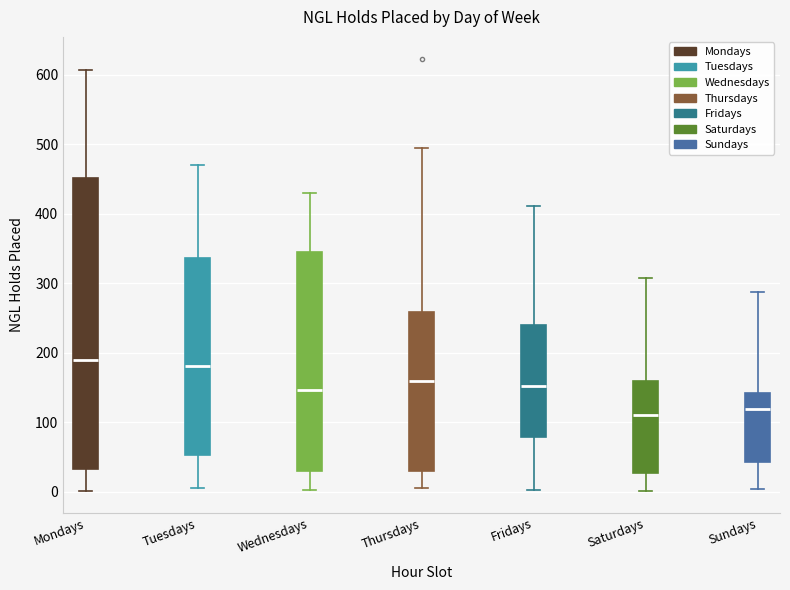

Reading left to right, transcribe this box plot: for each box, give where its median line is, the range the box spans, and where its two whiskers end, as read against the y-axis. The values are not printed on the chart, so give them approximately, as read against the axis.

Mondays: median 190, box 30 to 450, whiskers 0 to 610
Tuesdays: median 180, box 50 to 340, whiskers 10 to 470
Wednesdays: median 150, box 30 to 340, whiskers 0 to 430
Thursdays: median 160, box 30 to 260, whiskers 10 to 500
Fridays: median 150, box 80 to 240, whiskers 0 to 410
Saturdays: median 110, box 30 to 160, whiskers 0 to 310
Sundays: median 120, box 40 to 140, whiskers 0 to 290